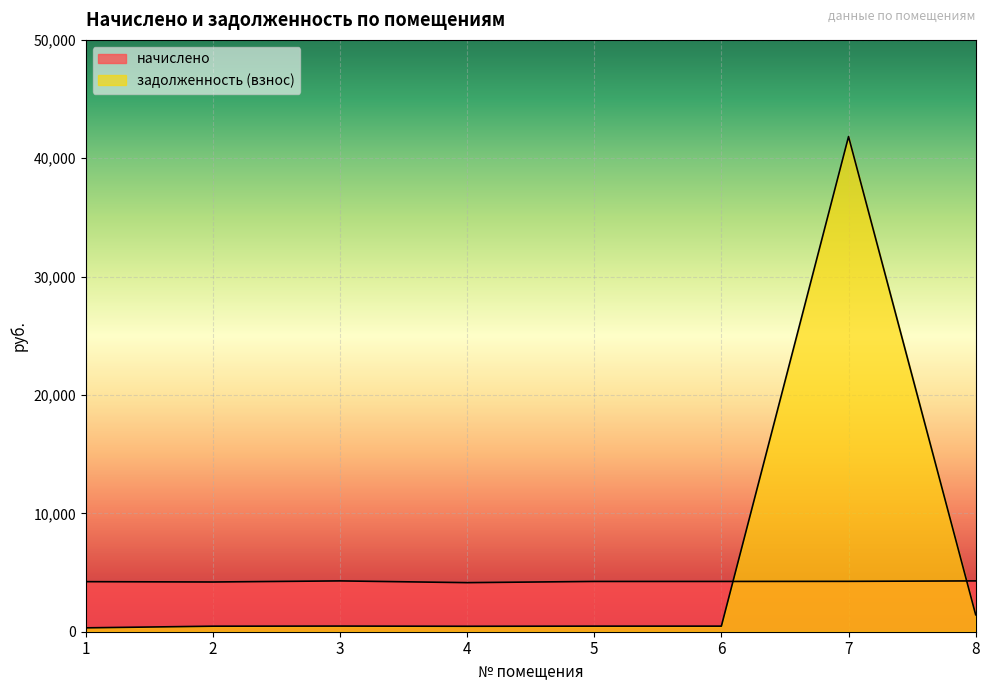

What is the total value across all series at 8?

5725.1